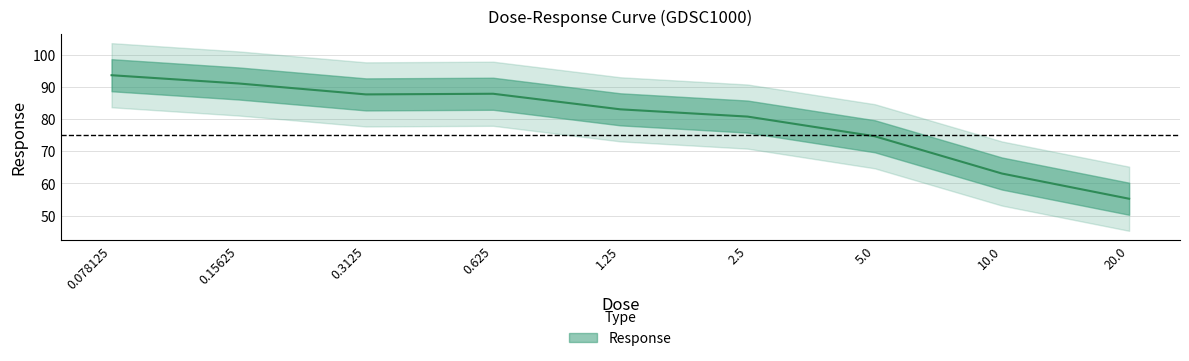

Does the chart display data point markers on the line(s)?

No